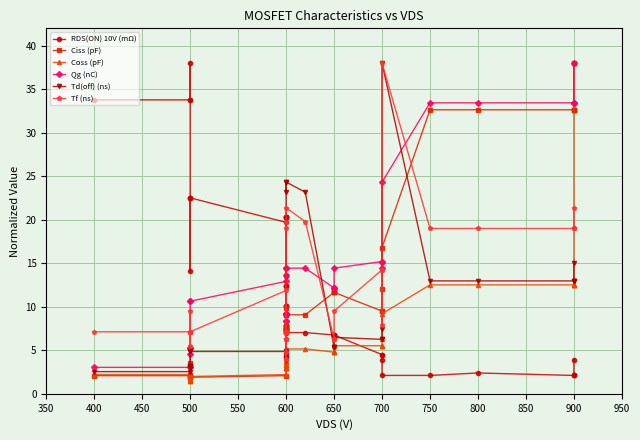

Reading left to right, what are all the values shown in this chart?

RDS(ON) 10V (mΩ): 33.8	33.8	33.8	38.0	22.5	14.1	22.5	22.5	19.7	20.3	20.3	20.3	20.3	20.3	10.1	12.4	10.1	12.4	10.1	12.4	13.5	7.9	7.0	7.0	6.8	6.8	6.8	6.8	4.5	4.5	3.9	2.1	2.1	2.4	2.1	2.1	2.1	3.9
Ciss (pF): 2.1	2.1	3.2	3.2	3.5	2.2	1.9	1.9	2.1	7.7	7.7	7.7	7.7	7.7	7.4	7.2	7.4	7.2	7.4	7.2	9.8	9.1	9.1	9.1	11.7	11.7	11.7	11.7	9.5	9.5	12.1	16.8	32.6	32.6	32.6	32.6	32.6	38.0
Coss (pF): 2.2	2.2	1.5	1.5	1.8	1.6	2.0	2.0	2.2	2.9	2.9	2.9	2.9	2.9	3.3	3.7	3.3	3.7	3.3	3.7	4.1	5.2	5.2	5.2	4.8	4.8	4.8	5.5	5.5	5.5	6.3	9.2	12.5	12.5	12.5	12.5	12.5	38.0
Qg (nC): 3.0	3.0	5.3	5.3	5.3	4.6	10.6	10.6	12.9	9.1	9.1	9.1	9.1	9.1	8.4	9.1	9.1	9.1	8.4	9.1	13.7	14.4	14.4	14.4	12.2	12.2	12.2	14.4	15.2	15.2	14.4	24.3	33.4	33.4	33.4	33.4	33.4	38.0
Td(off) (ns): 2.5	2.5	3.0	3.0	3.2	4.9	4.9	4.9	4.9	4.2	4.2	4.2	4.2	4.2	3.9	4.4	4.2	4.4	3.9	4.4	24.3	23.2	24.3	23.2	5.3	5.3	5.3	6.5	6.3	6.3	7.4	38.0	13.0	13.0	13.0	13.0	13.0	15.1
Tf (ns): 7.1	7.1	7.1	7.1	5.5	9.5	7.1	7.1	11.9	7.1	7.1	7.1	7.1	7.1	4.0	6.3	4.8	6.3	4.0	6.3	19.0	19.8	21.4	19.8	6.3	6.3	6.3	9.5	14.2	14.2	7.9	38.0	19.0	19.0	19.0	19.0	19.0	21.4